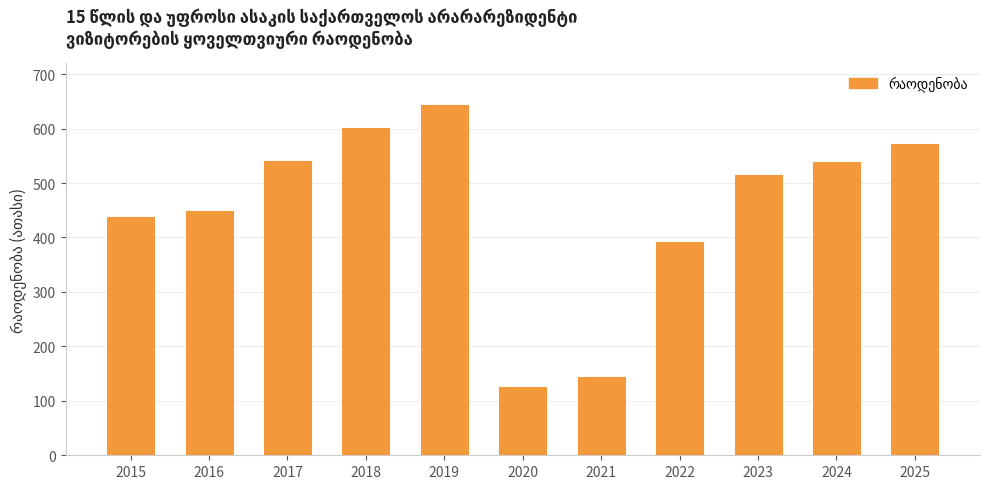

What is the greatest value displayed?

643.8